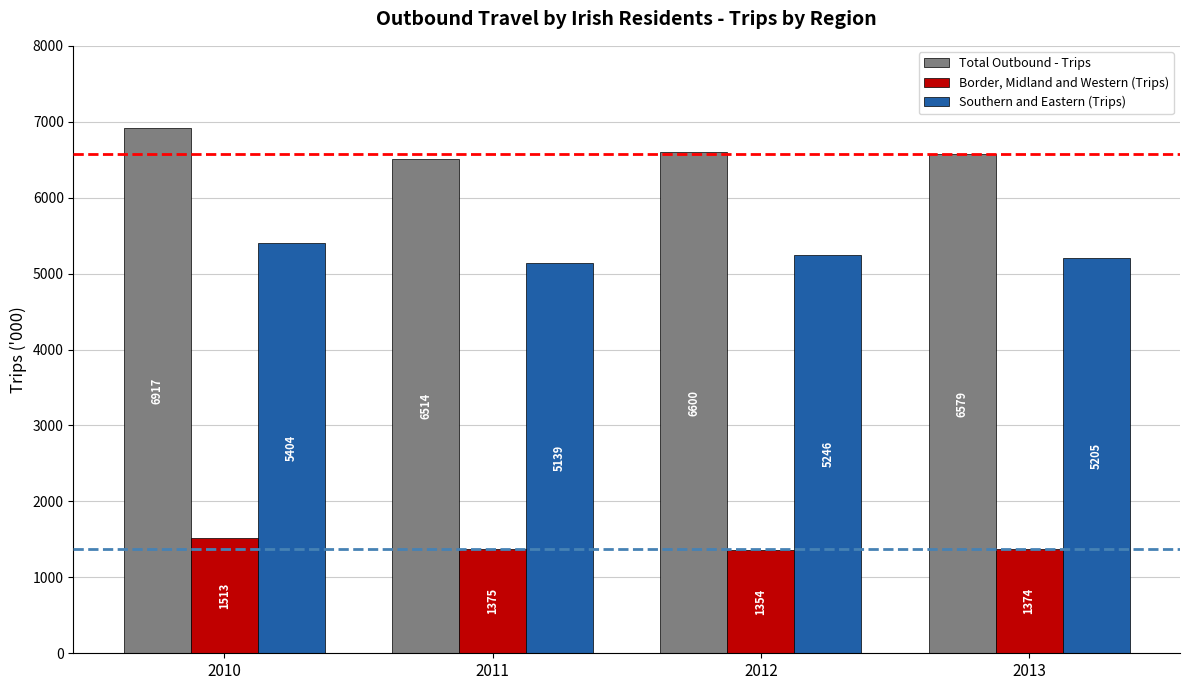

Which series changed the most between 2010 and 2012?

Total Outbound - Trips